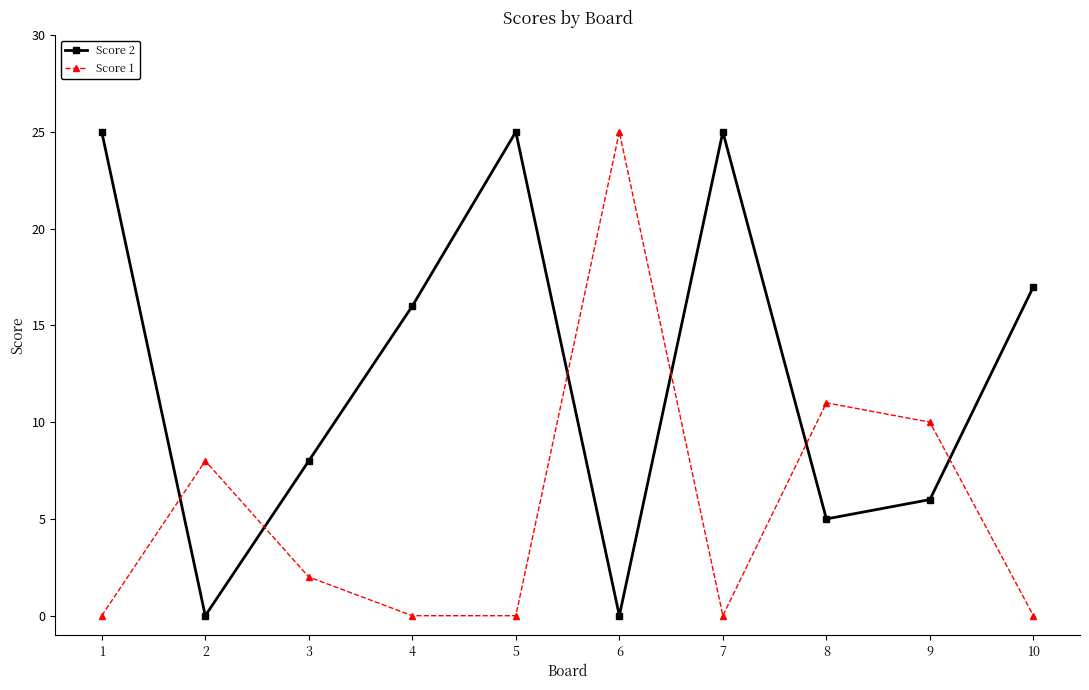

Reading left to right, extract all data points from this chart.

Score 2: 25	0	8	16	25	0	25	5	6	17
Score 1: 0	8	2	0	0	25	0	11	10	0